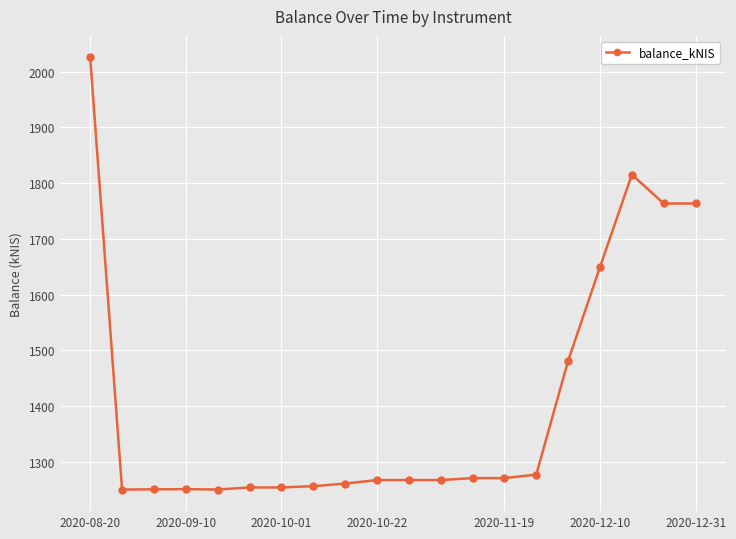

What is the value of the 8th point from the left?

1256.0